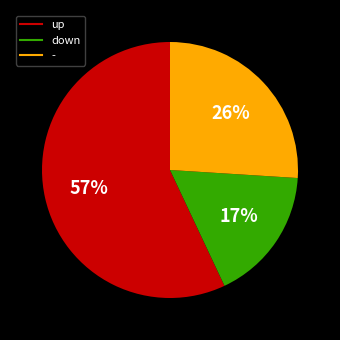

To the nearest percent, what is the average slice percentage?

33%